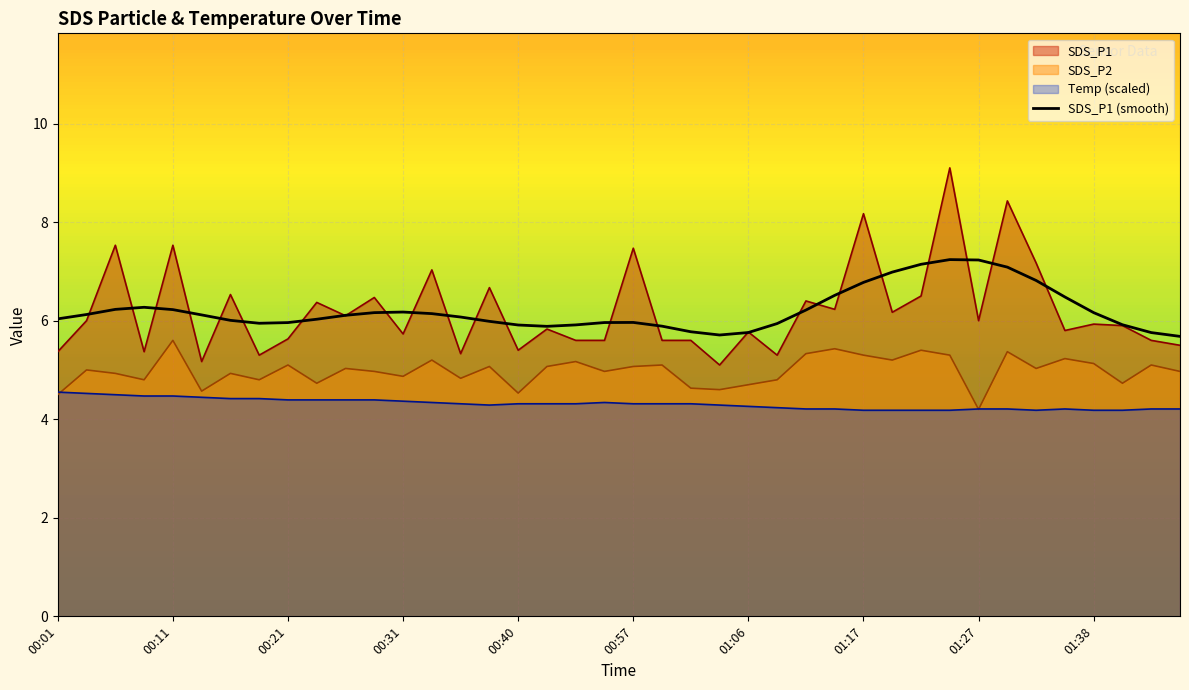

The chart shows a value of 5.9 at 18. True or false?

True